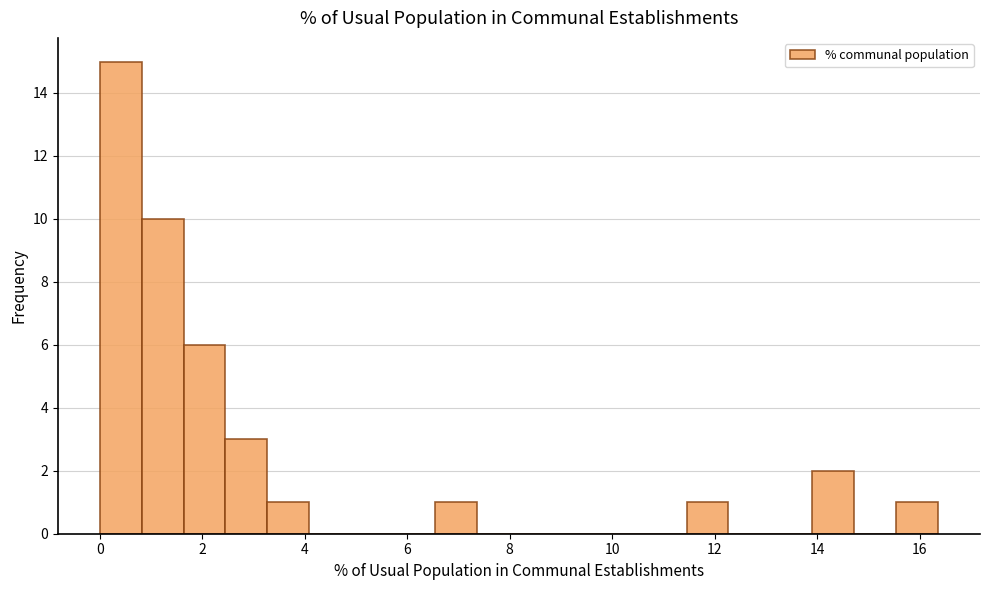

Reading left to right, list every bar in this chart as the range it spans on the x-axis followed by its height. Neither the bar edges nor the heights are printed on the chart, so give them approximately, as read against the axes.

0.0 to 0.8: 15
0.8 to 1.6: 10
1.6 to 2.4: 6
2.4 to 3.2: 3
3.2 to 4.0: 1
4.0 to 5.0: 0
5.0 to 5.8: 0
5.8 to 6.6: 0
6.6 to 7.4: 1
7.4 to 8.2: 0
8.2 to 9.0: 0
9.0 to 9.8: 0
9.8 to 10.6: 0
10.6 to 11.4: 0
11.4 to 12.2: 1
12.2 to 13.0: 0
13.0 to 14.0: 0
14.0 to 14.8: 2
14.8 to 15.6: 0
15.6 to 16.4: 1